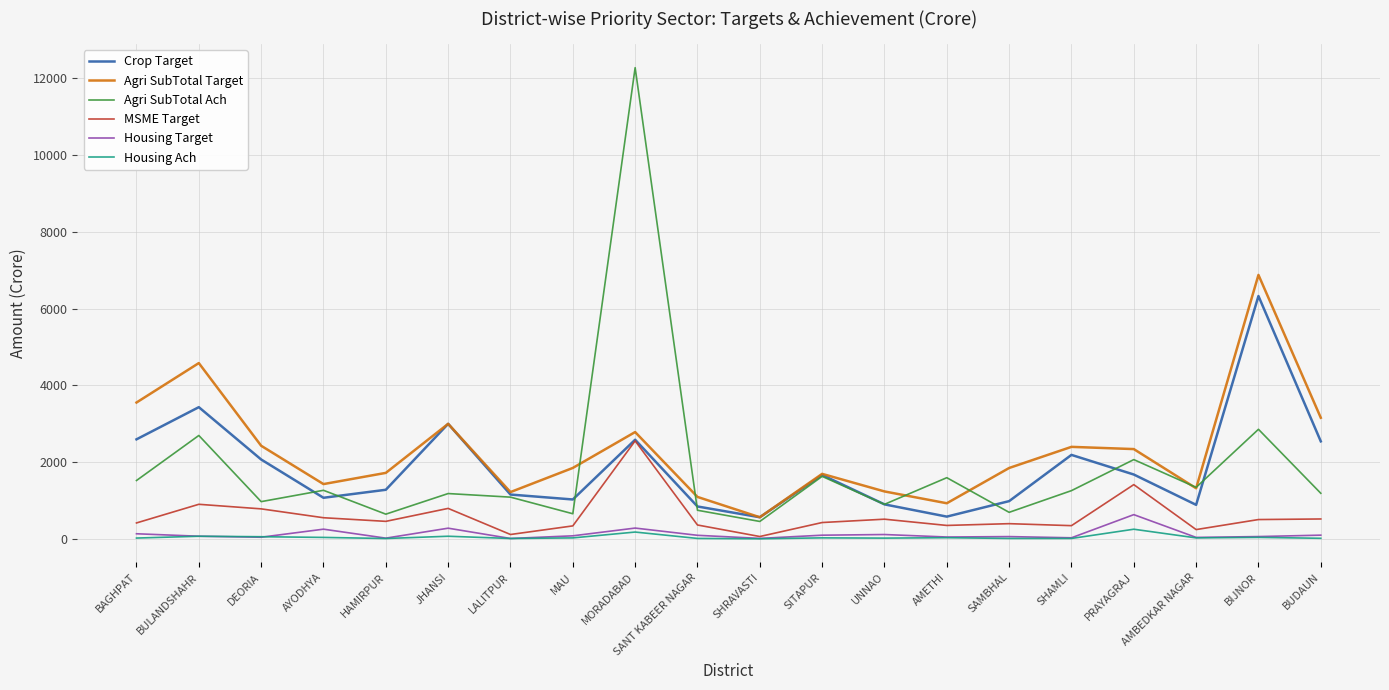

What is the sum of the Crop Target values at BAGHPAT and SITAPUR?

4258.3